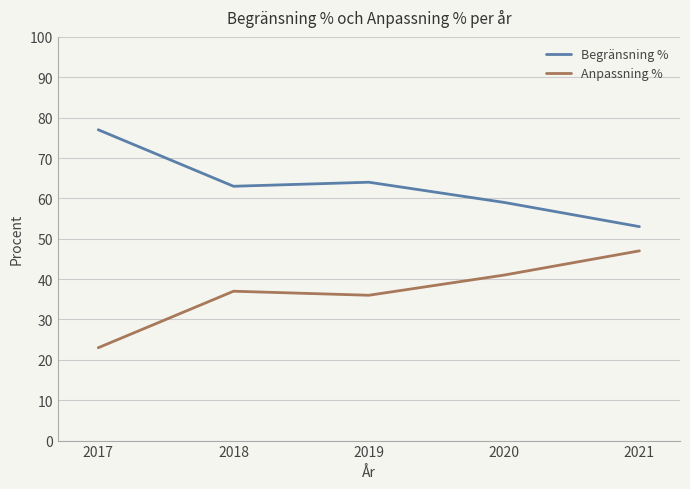

What is the total value across all series at 2019?

100